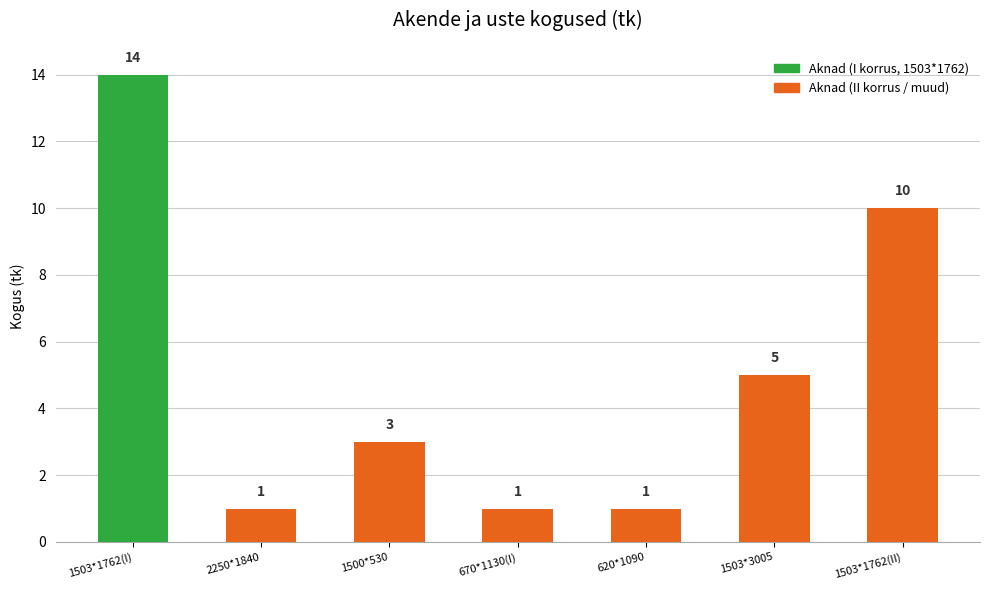

How many data points does each series have?

7